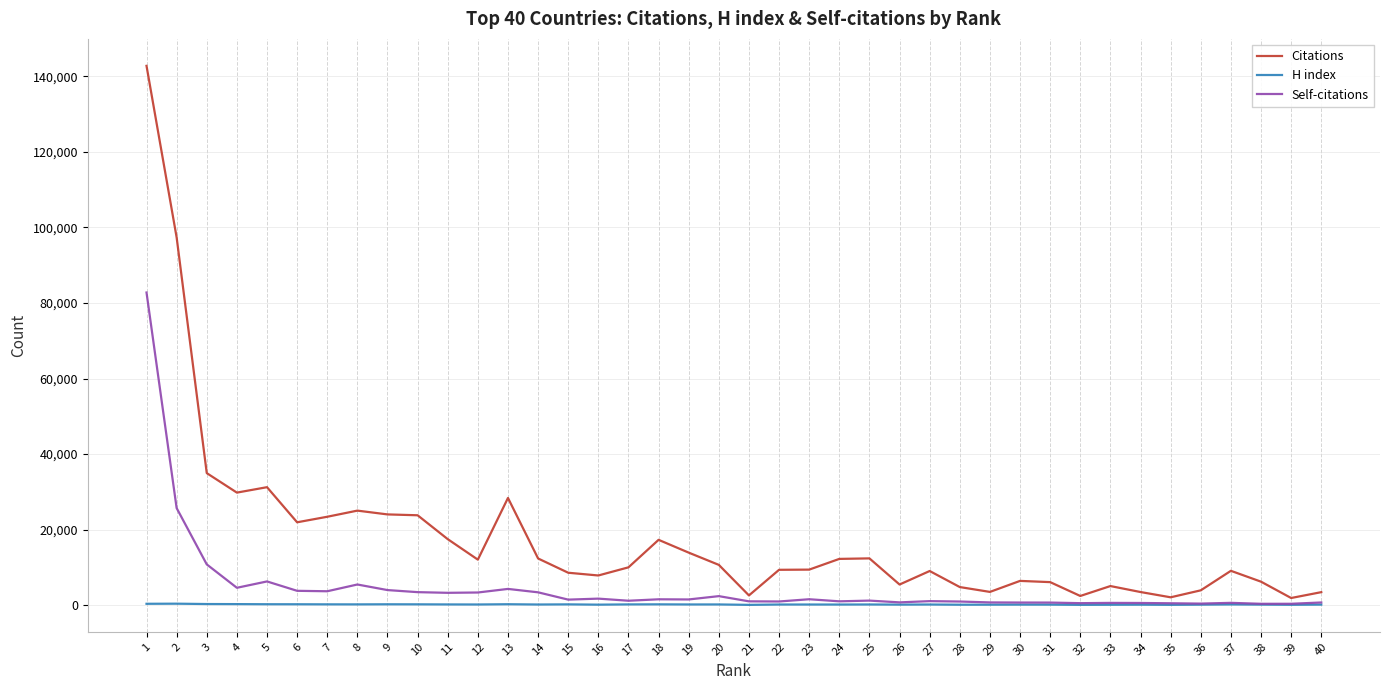

At 9, list the series in order from smallest to largest.

H index, Self-citations, Citations